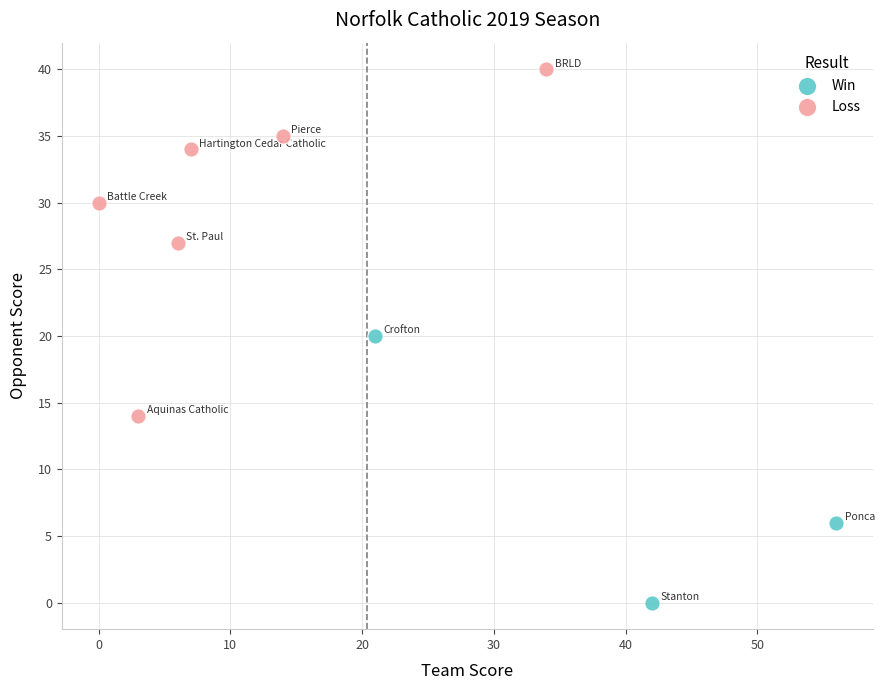

What are all the series names shown in the legend?

Win, Loss